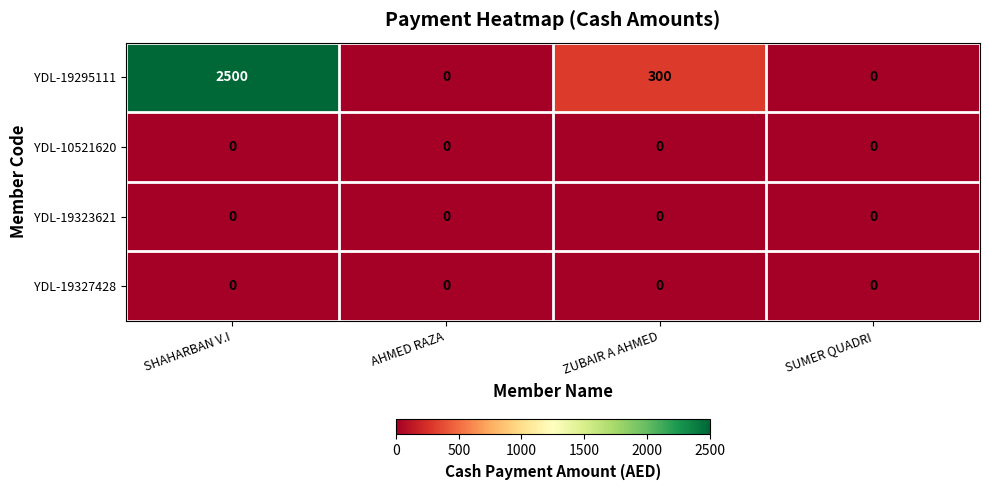

What is the difference between the highest and lowest values at SHAHARBAN V.I?

2500